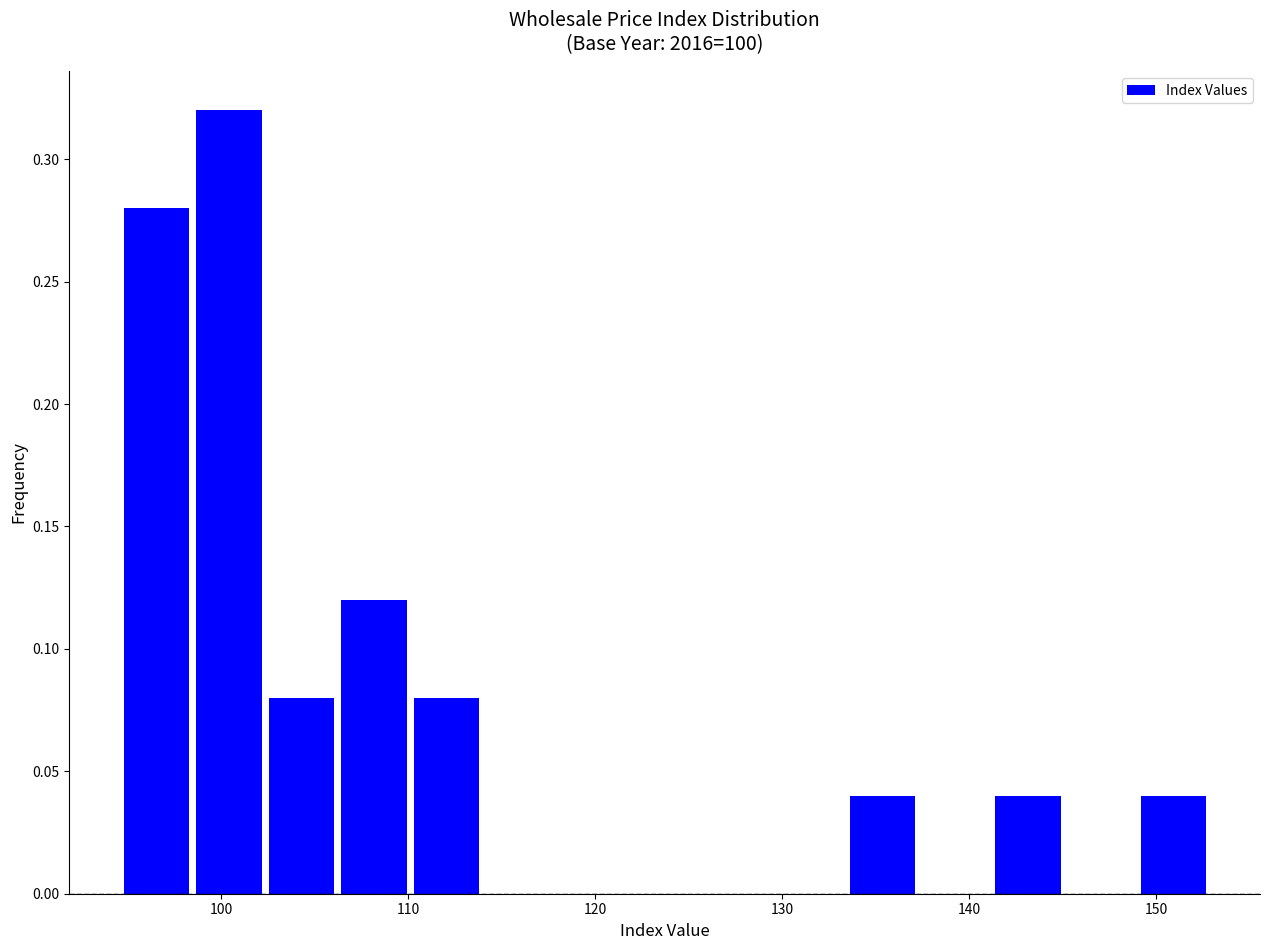

Read against the x-axis, roughly where is the centre of the tallest bar?

100